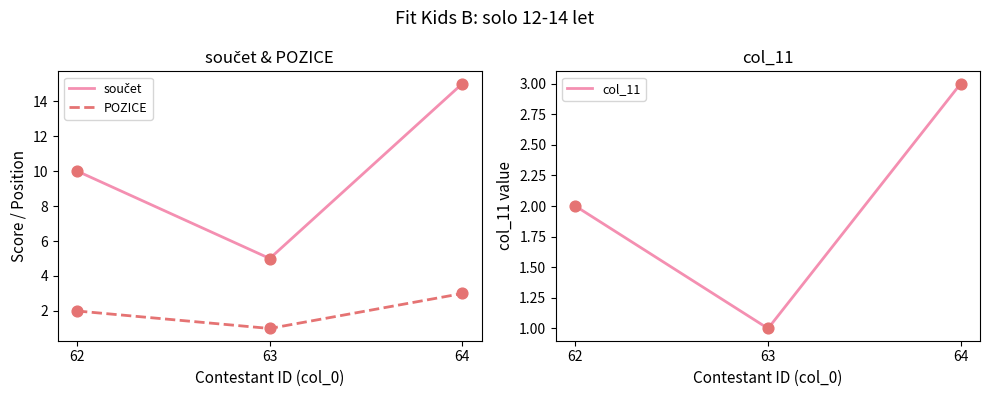

Which series has the largest Y range (max minus min)?

součet